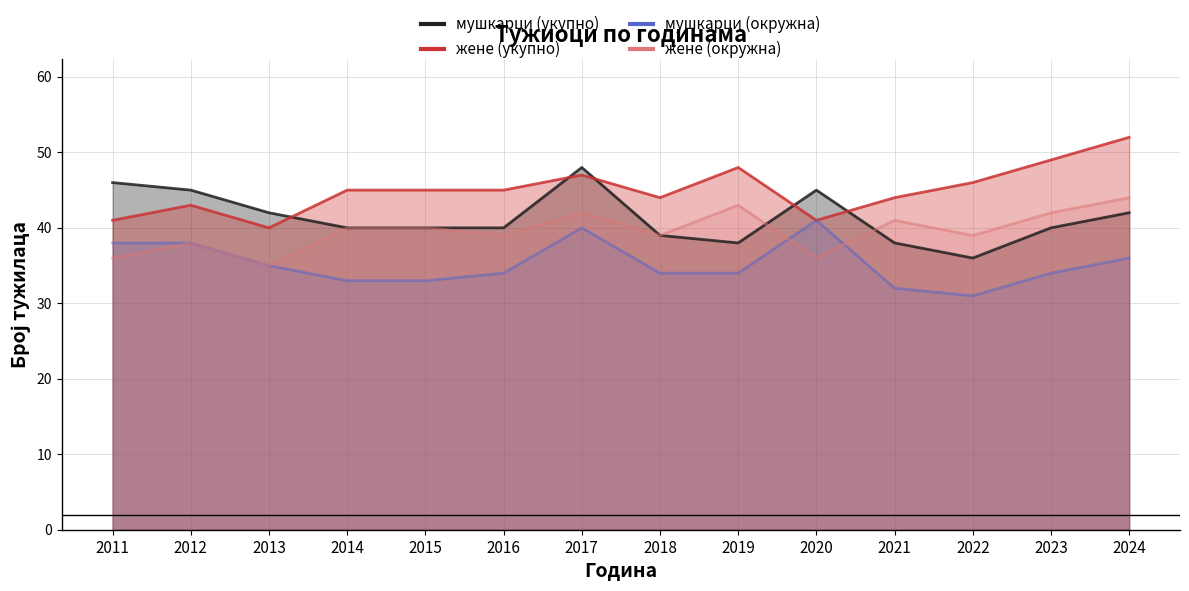

At which label does мушкарци (укупно) reach its peak?

2017